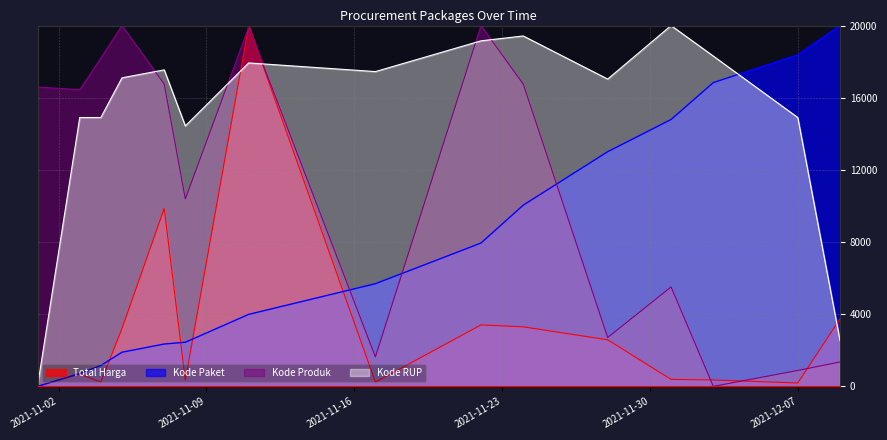

Reading right to left, extract all data points from this chart.

Total Harga: 3739.8	187.3	354.6	386.1	2580.2	3300.8	3407.3	234.9	20000.0	341.6	9859.2	3206.8	232.8	680.8	0.0
Kode Paket: 20000.0	18378.1	16837.7	14793.7	13008.3	10044.9	7945.6	5690.3	3990.9	2446.3	2347.9	1892.7	1157.6	715.4	0.0
Kode Produk: 1353.3	881.0	0.0	5510.7	2707.5	16755.3	19999.7	1633.4	19917.8	10389.6	16755.3	20000.0	18197.7	16441.9	16592.8
Kode RUP: 2533.2	14902.3	18308.6	20000.0	17032.9	19423.3	19152.7	17448.5	17928.2	14436.4	17543.1	17102.7	14902.3	14902.3	0.0